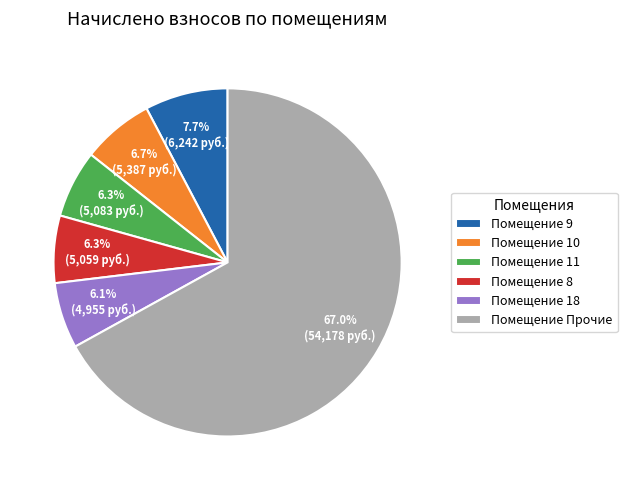

Is there a majority slice in this chart?

Yes